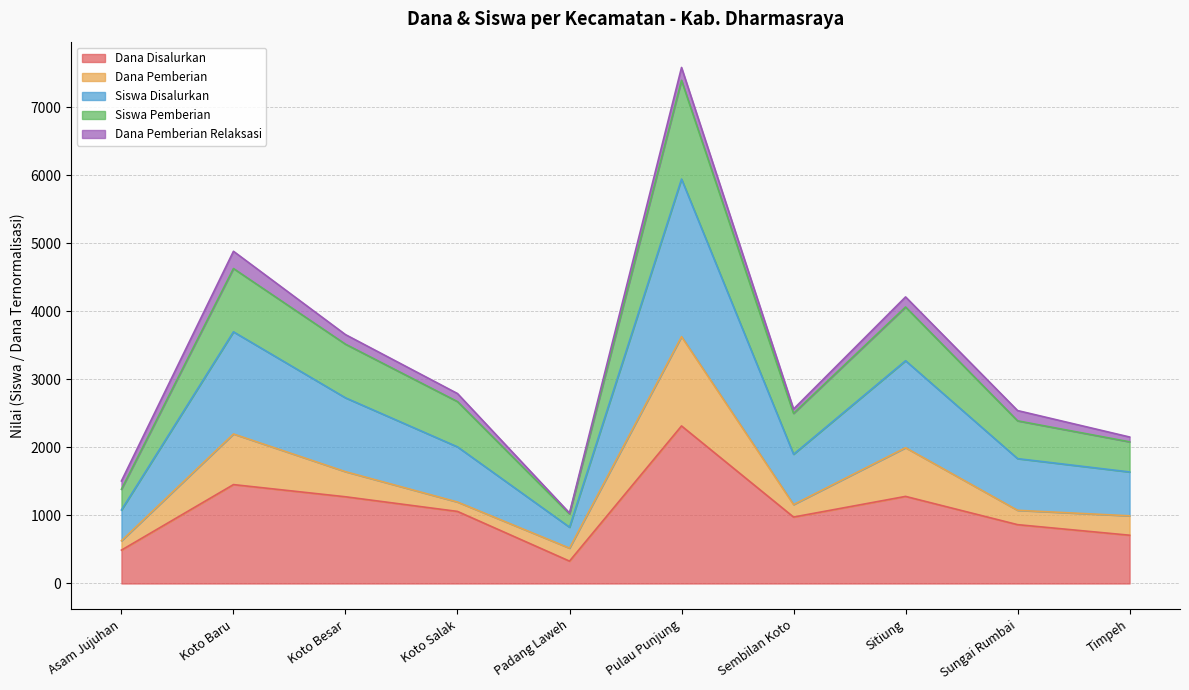

How many interior local valleys does the Siswa Pemberian series have?

2